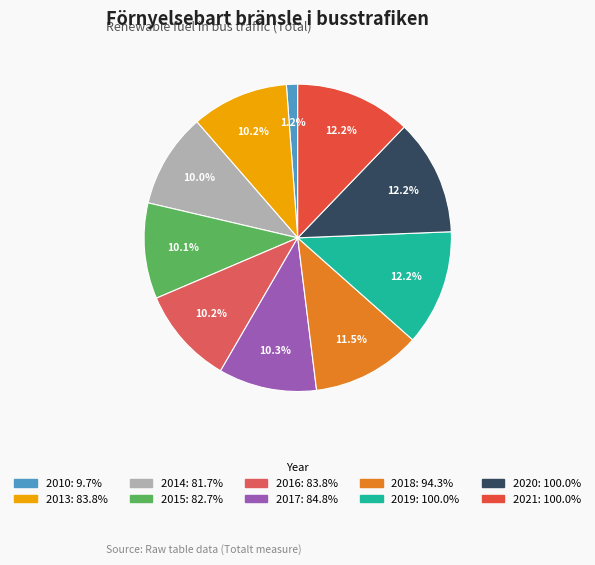

What percentage is the 2015 slice, to the nearest percent?

10%